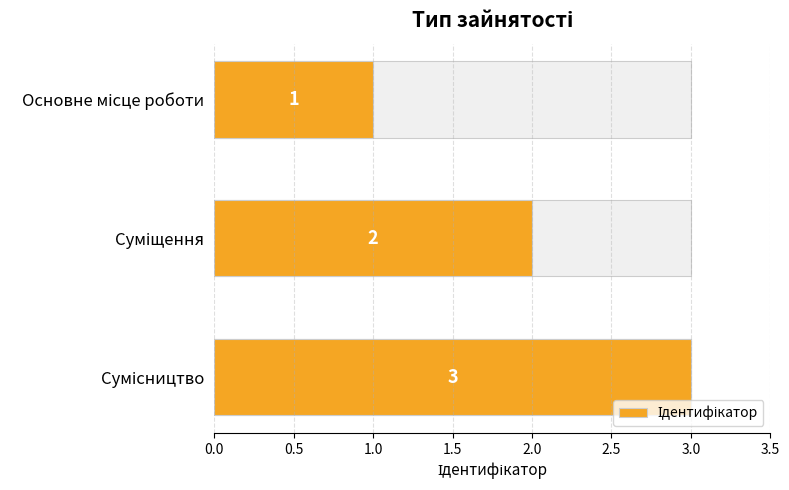

What is the change in value from Основне місце роботи to Сумісництво?

+2